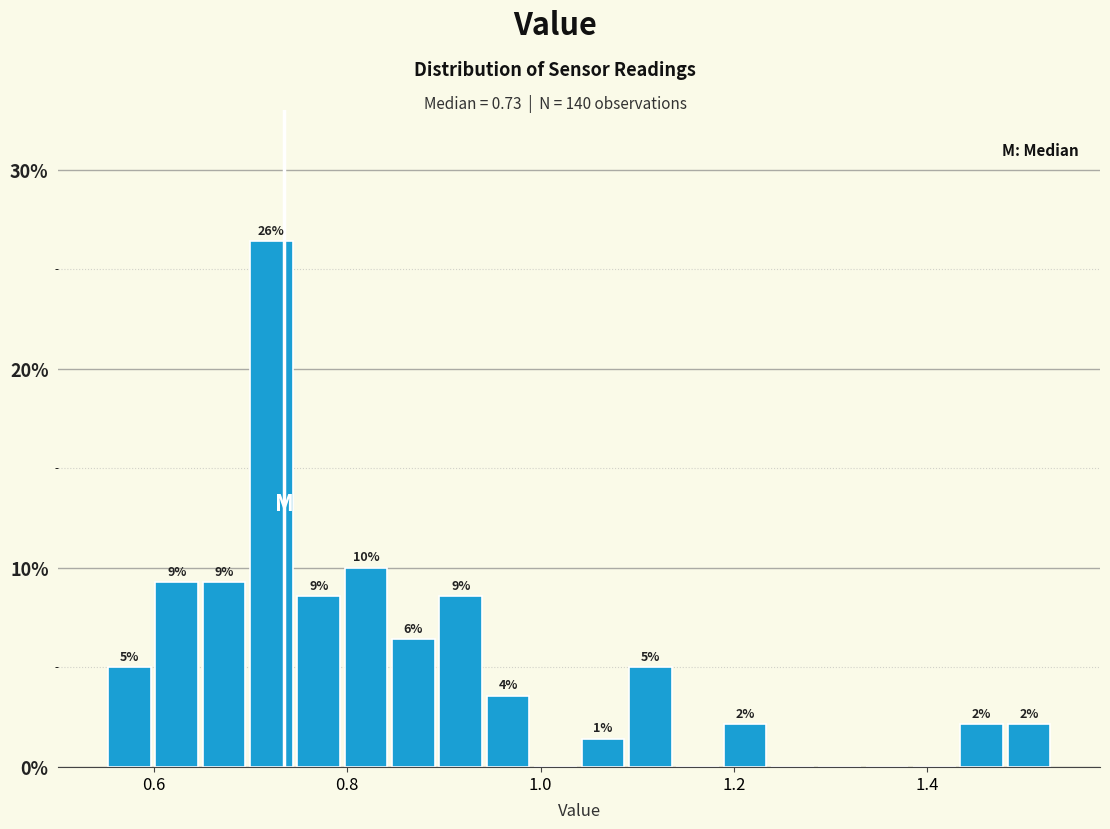

Around what value on the x-axis is the tallest bar? Give the approximate position of its centre, as read against the axis.

0.72